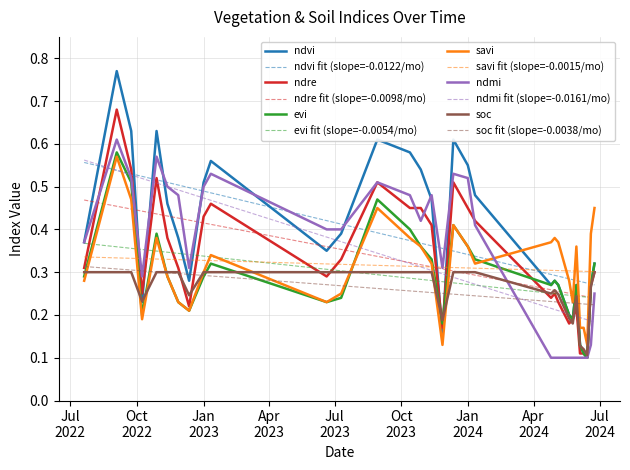

What is the average value of the ndmi series?

0.3